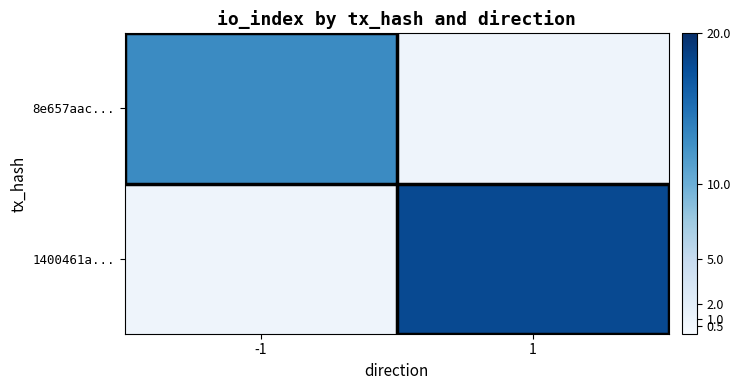

What is the maximum value shown in the chart?

18.0